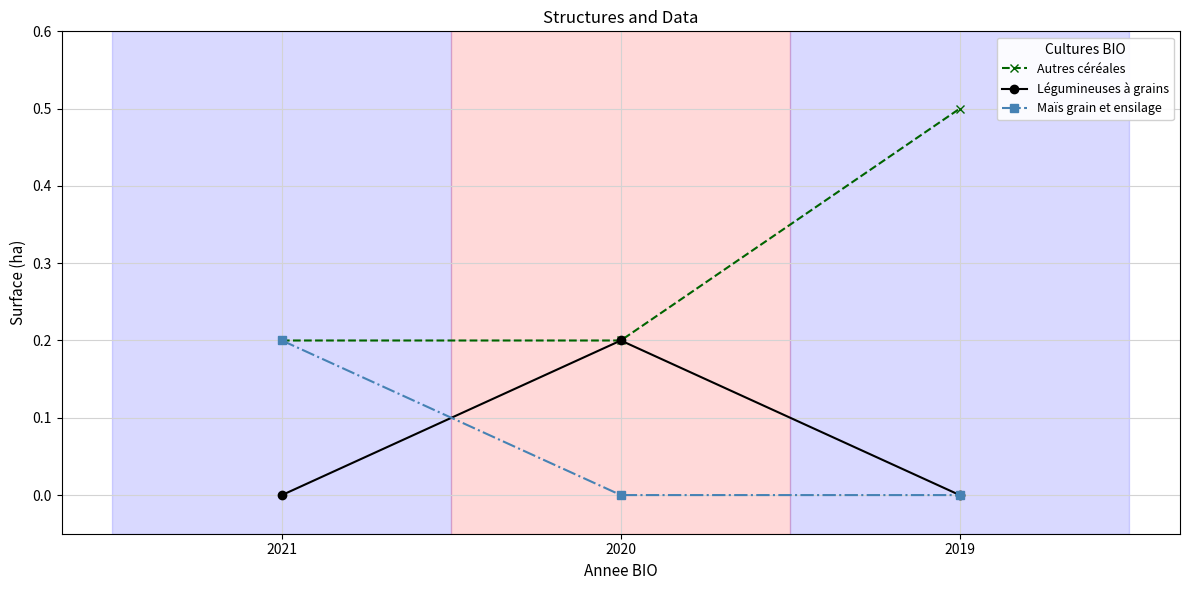

Which category has the highest value in the Autres céréales series?

2019